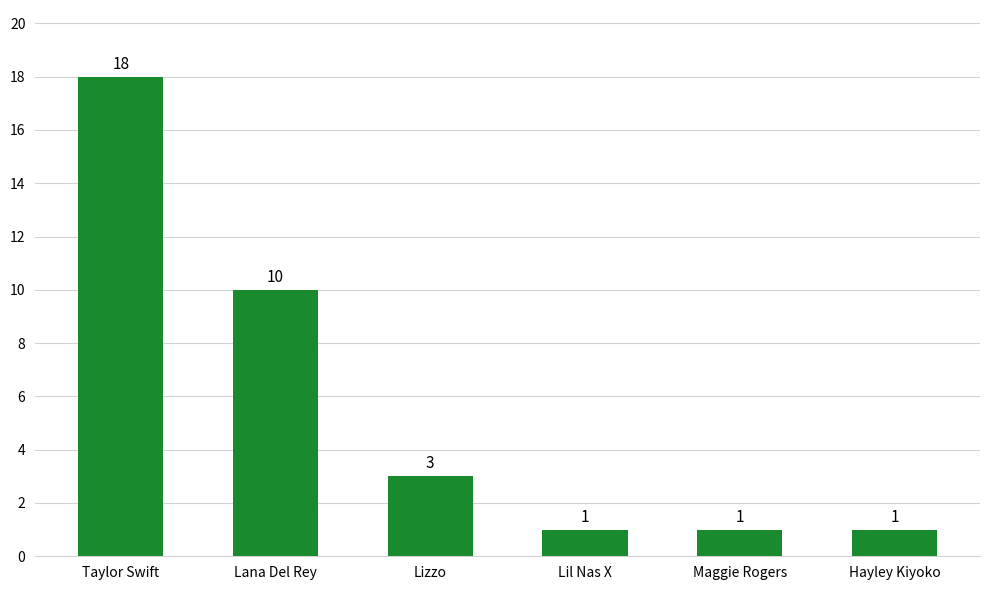

Reading left to right, what are all the values shown in this chart?

18	10	3	1	1	1